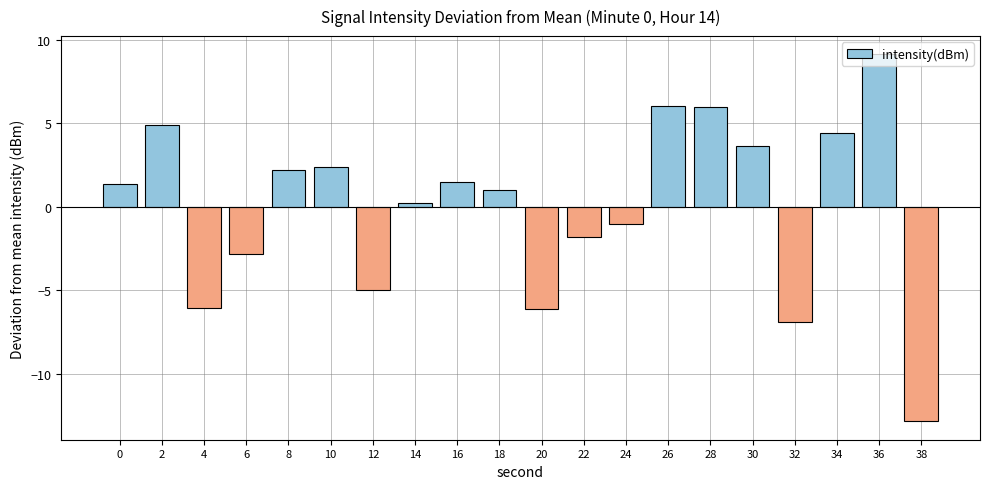

Which category has the highest value across all series?

36